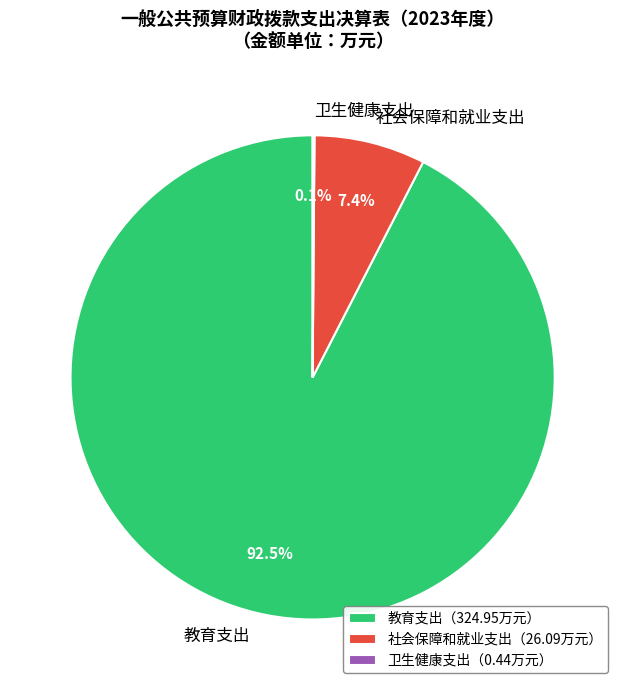

Which slice is the largest?

教育支出（324.95万元）